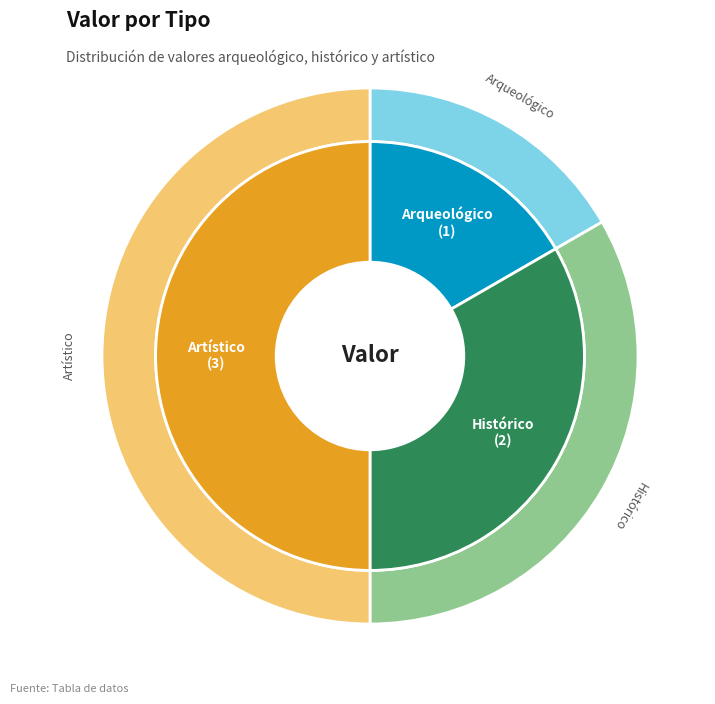

To the nearest percent, what portion does Artístico represent?

50%